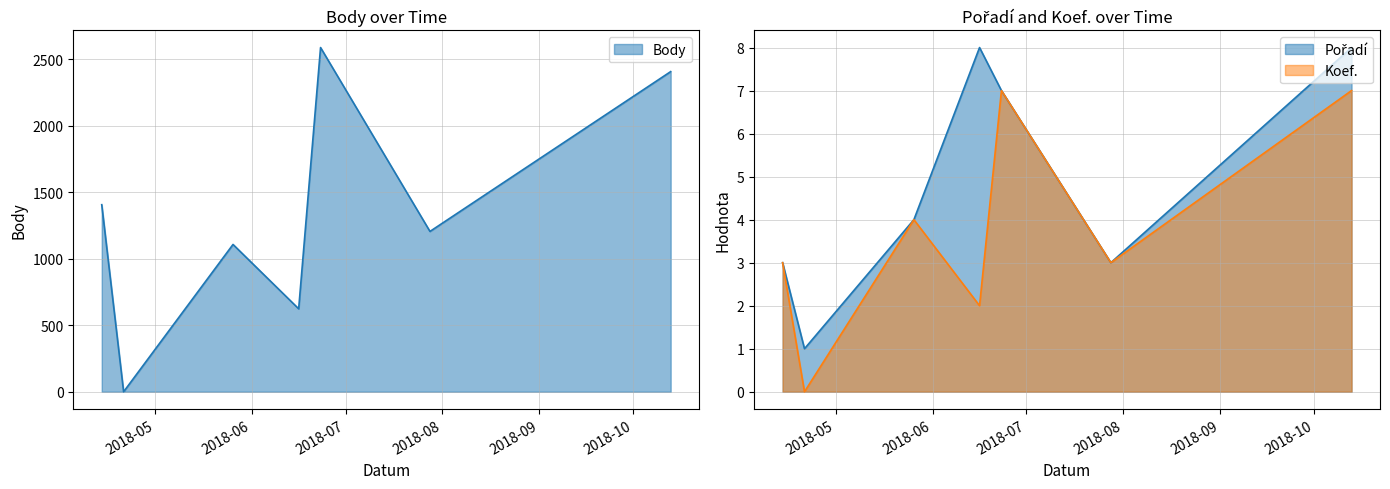

True or false: Body has a value of 0 at 2018-04-21.

True